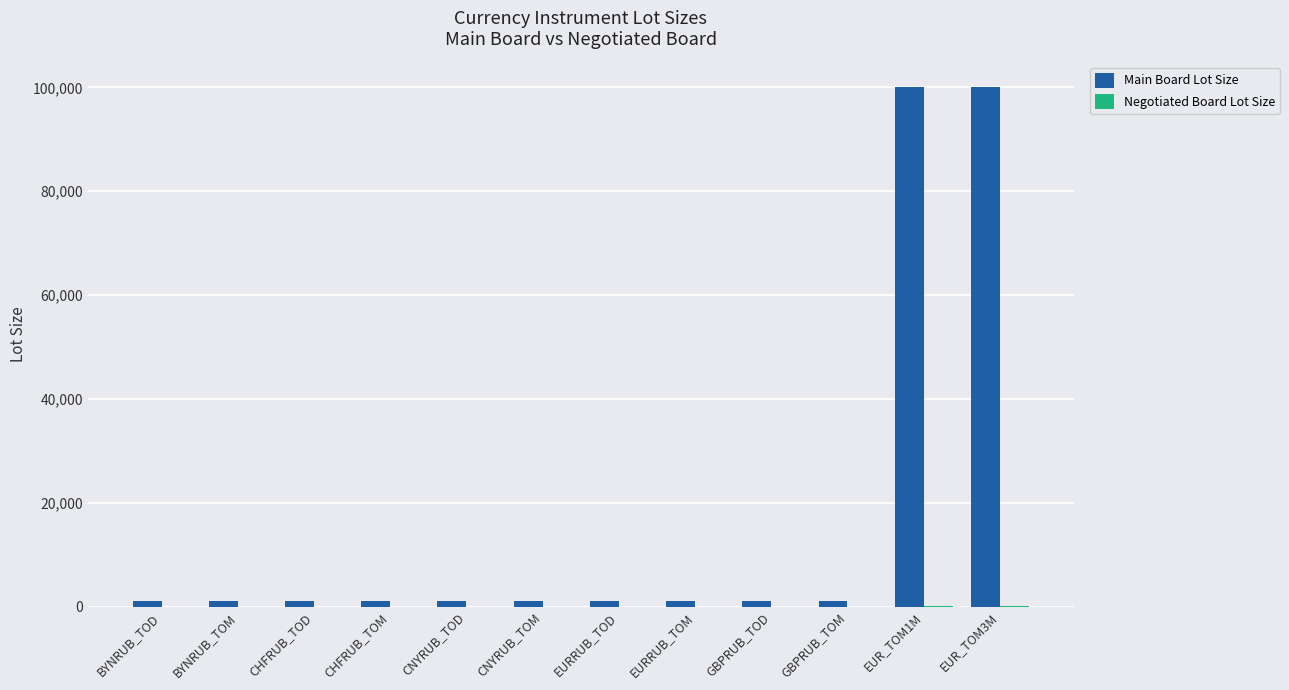

Which series has the largest total across all categories?

Main Board Lot Size